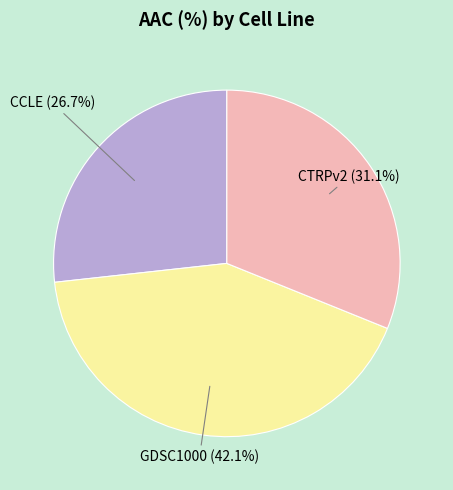

Is it true that GDSC1000 is 52% of the pie?

False